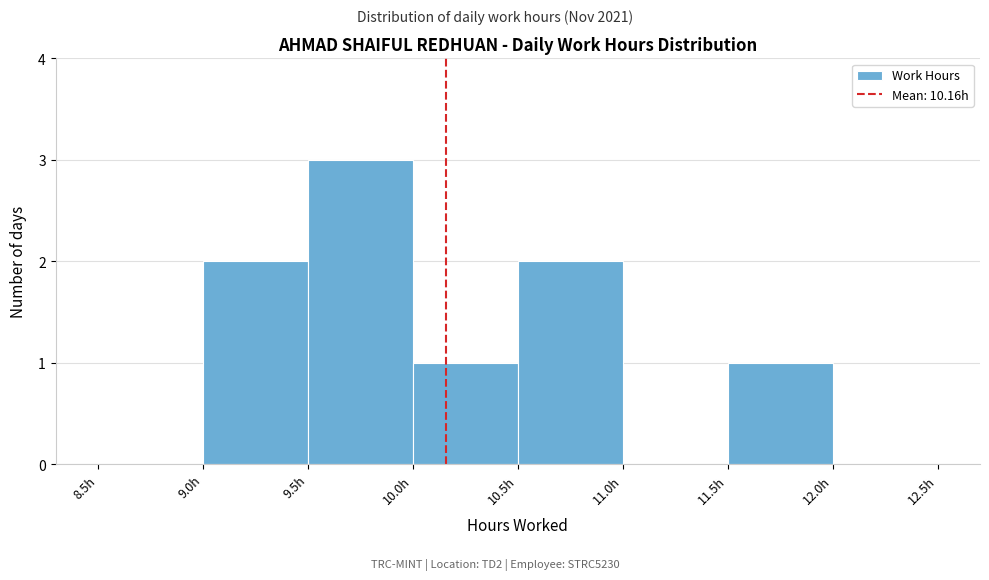

What is the height of the bar covering 11.5 to 12.0 on the x-axis? The values are not printed on the chart, so give them approximately, as read against the axis.

1